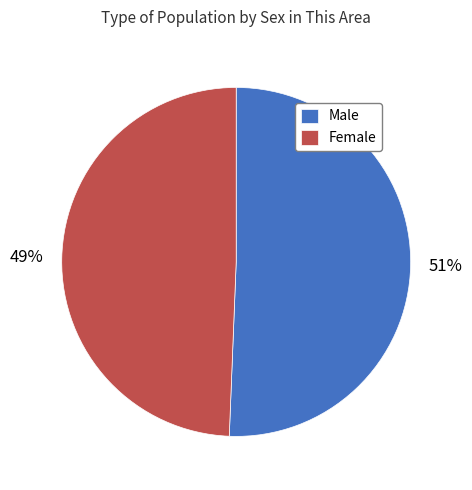

What is the largest slice in the pie chart?

Male